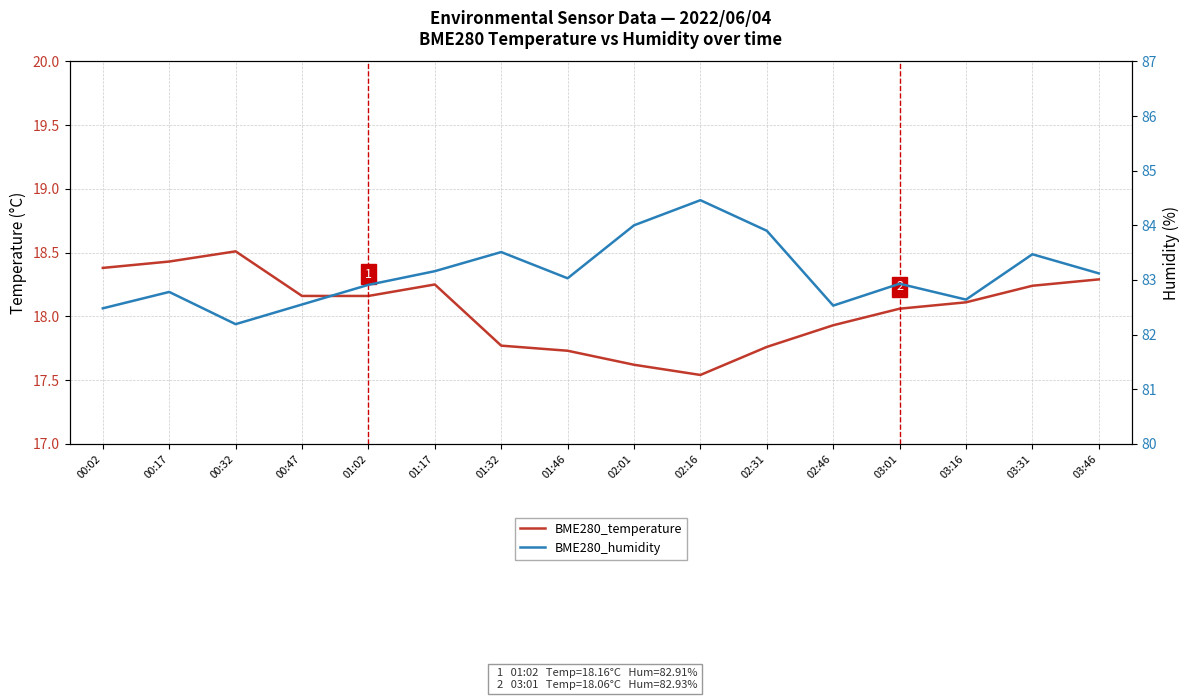

At which category does BME280_temperature reach its first local peak?

00:32